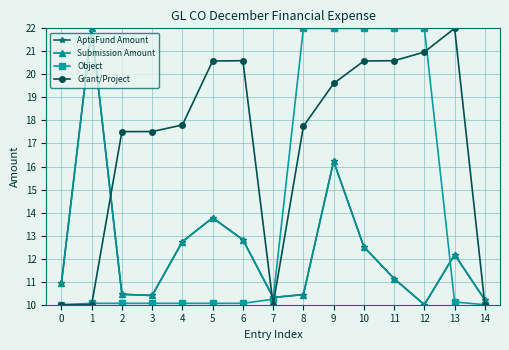

Where is Object nearest to the value 16?

7